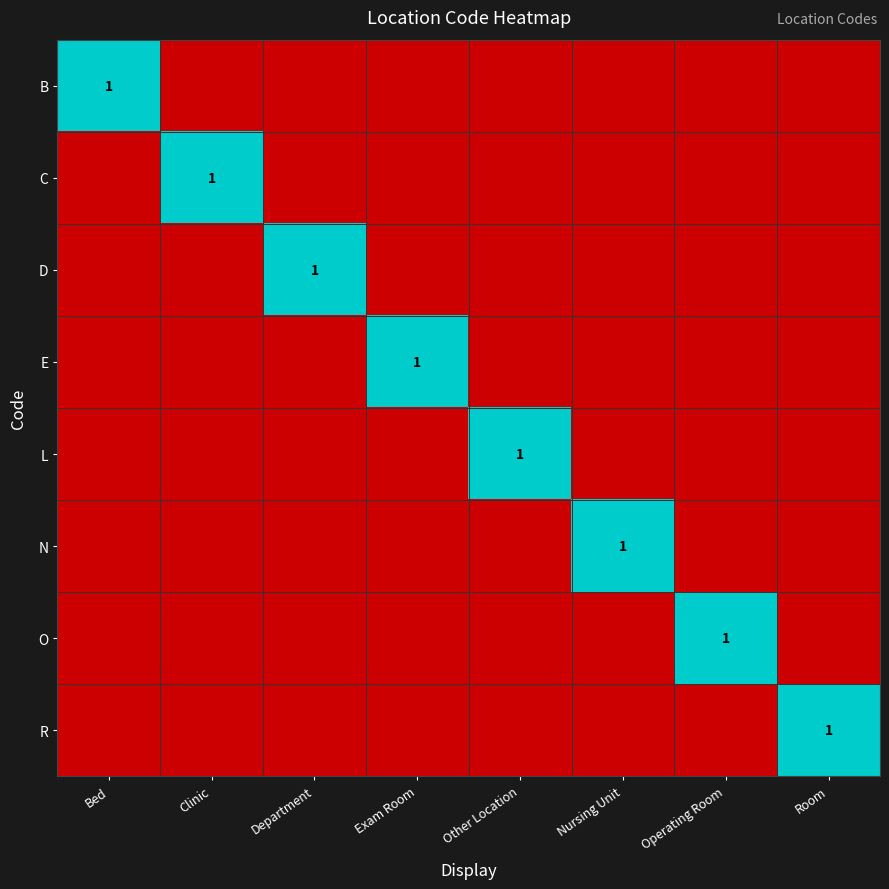

Is it true that N equals 1 at Nursing Unit?

True